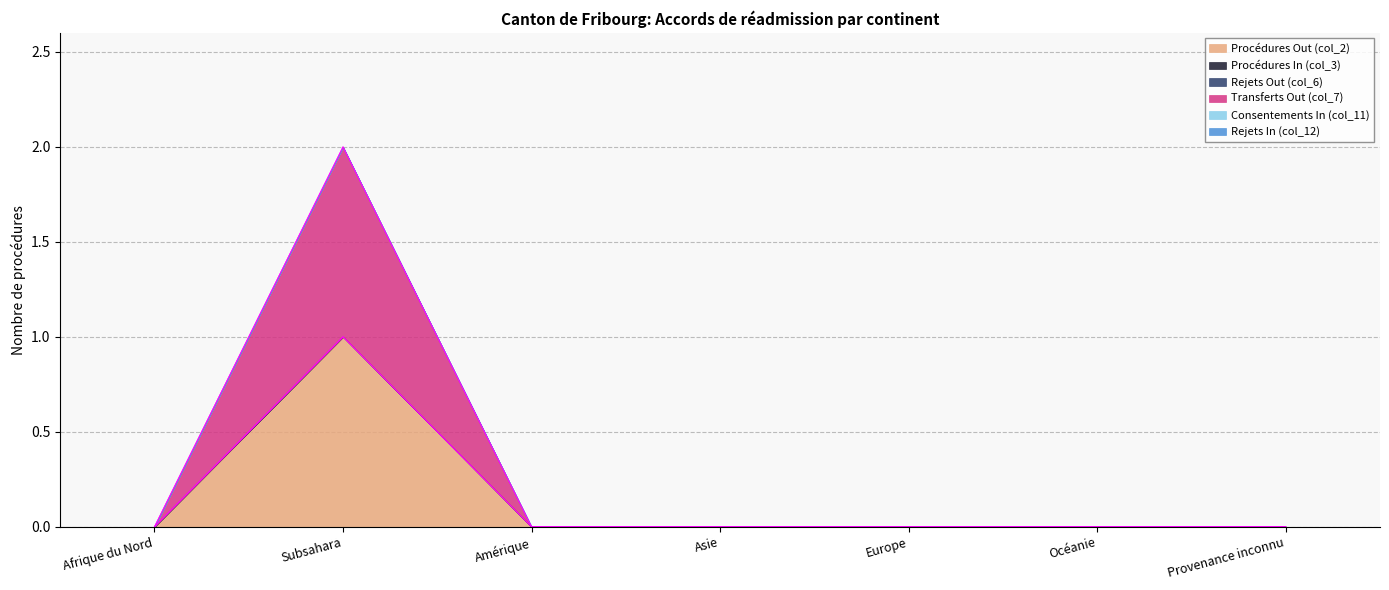

How many series are shown in this chart?

6